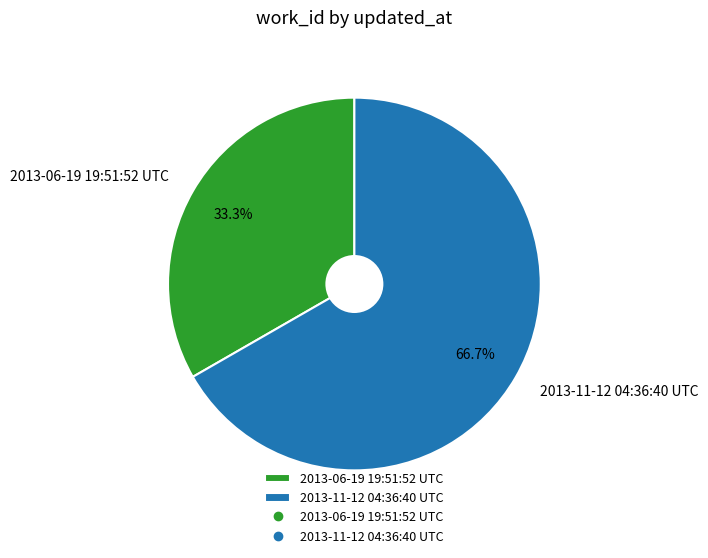

Which slice is the smallest?

2013-06-19 19:51:52 UTC